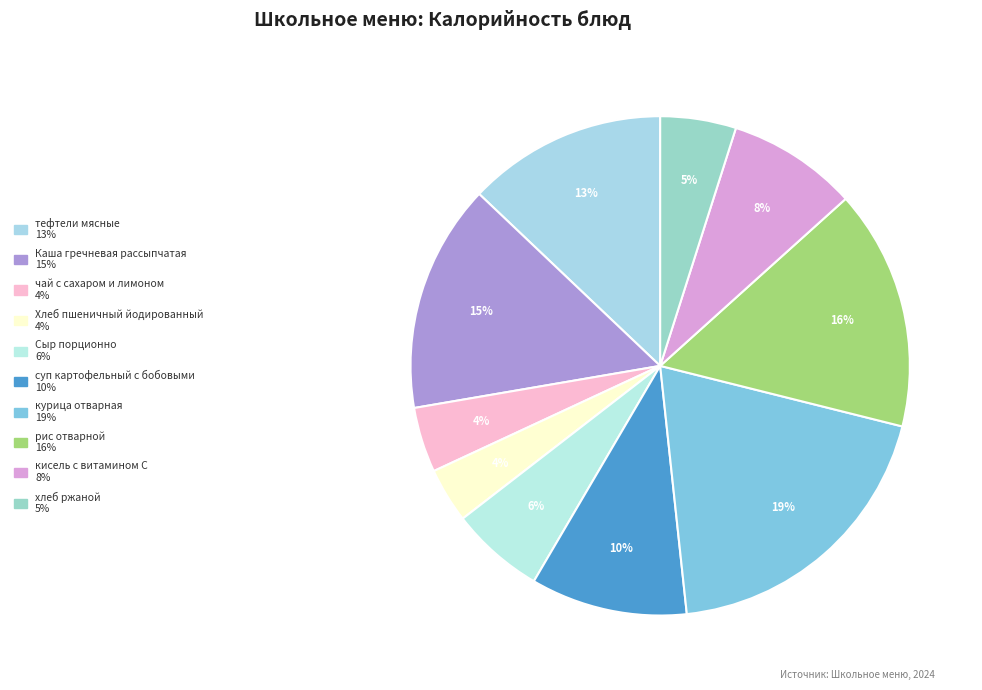

Count the number of slices in the pie.

10